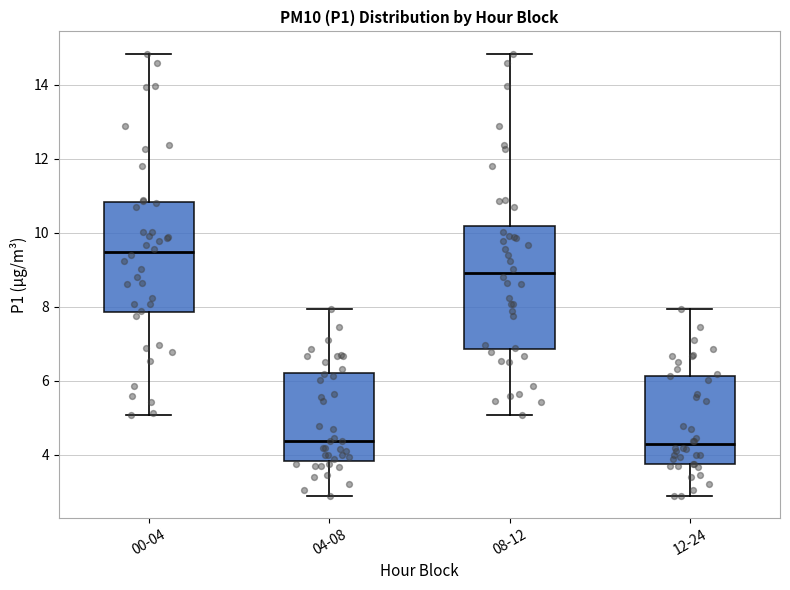

Where does the median line of the box for 12-24 sit on the y-axis? The values are not printed on the chart, so give them approximately, as read against the axis.

4.2